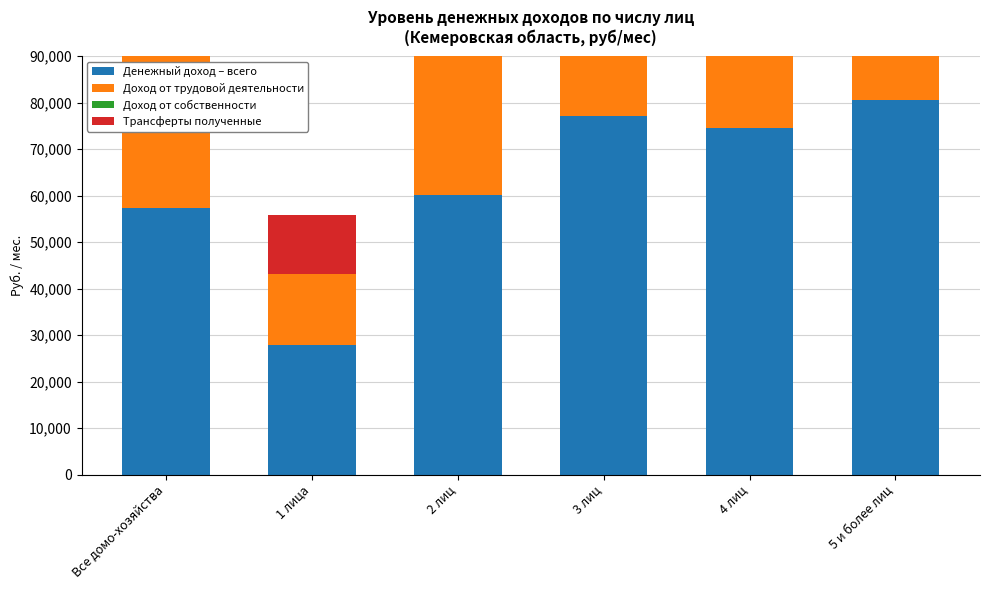

At which category does the chart reach its peak across all series?

5 и более лиц